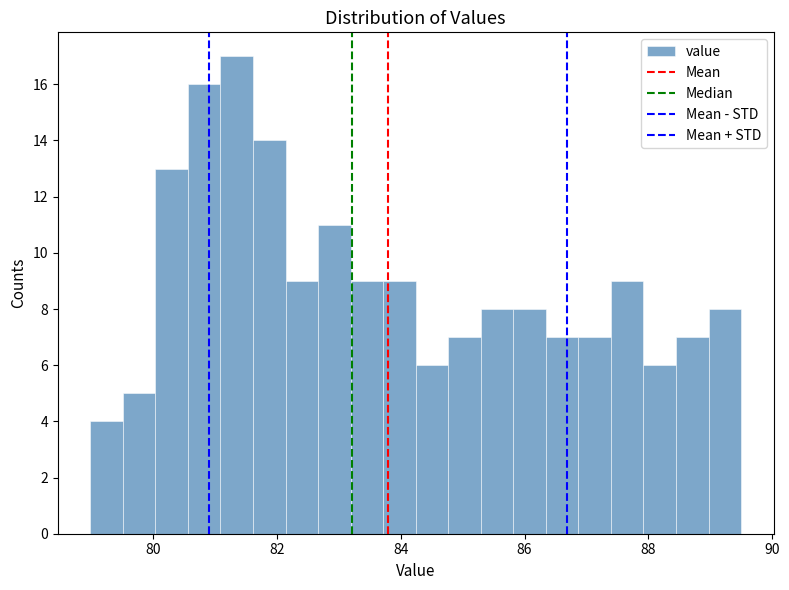

Read against the x-axis, roughly where is the centre of the tallest bar?

81.4